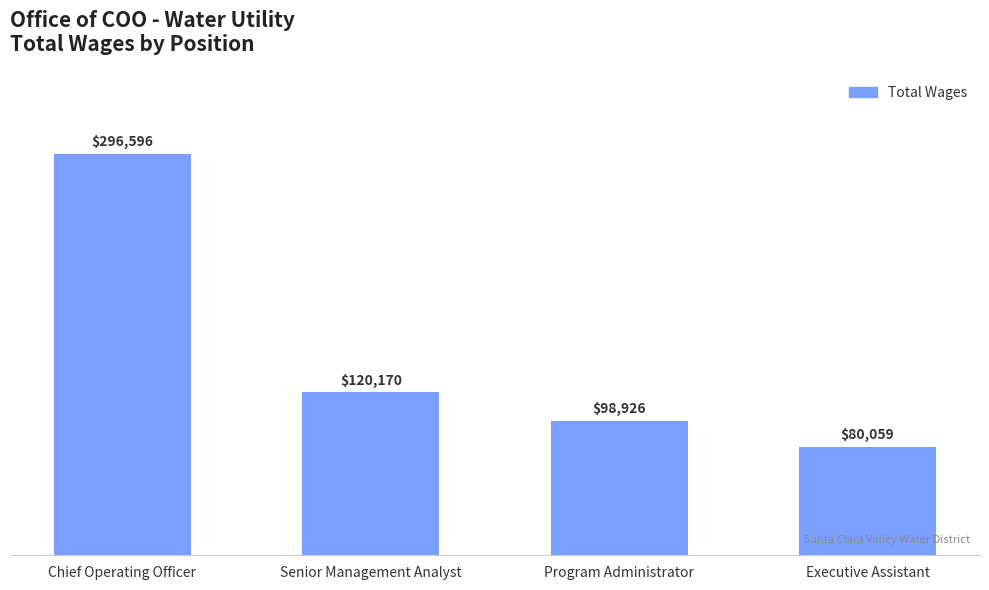

What is the minimum value shown in the chart?

80059